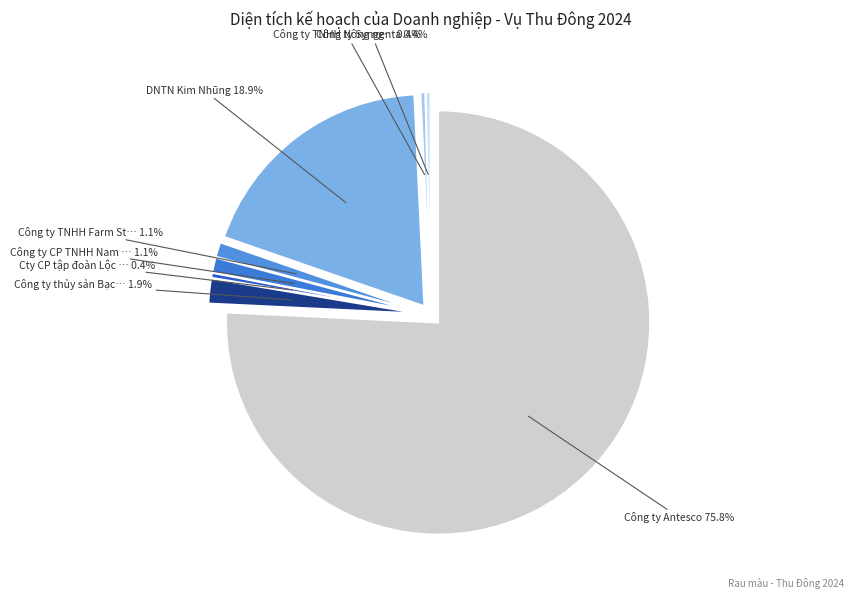

To the nearest percent, what is the difference between the largest and smallest slice percentages?

75%